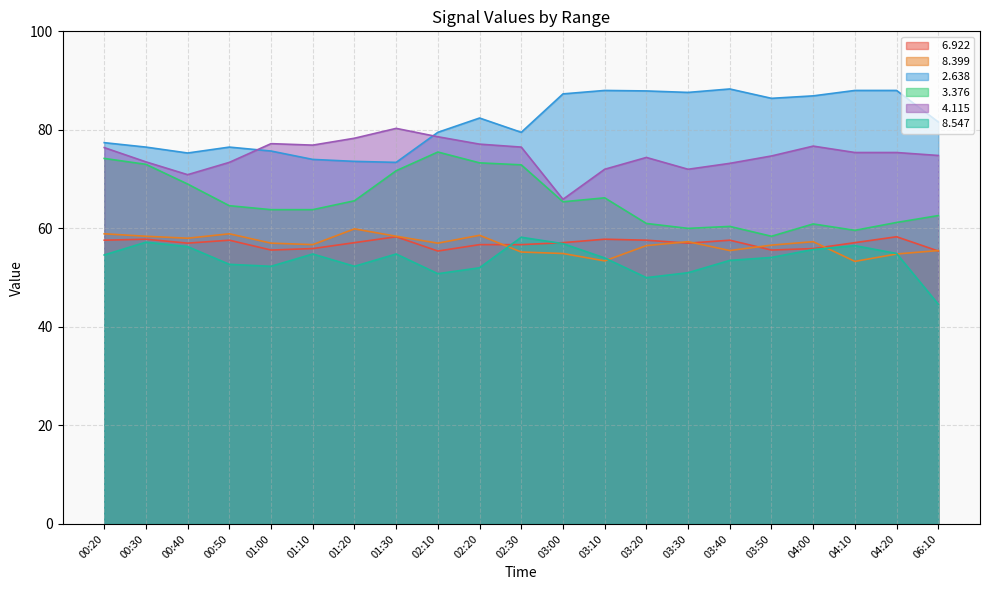

What is the label of the 20th point from the left?

04:20